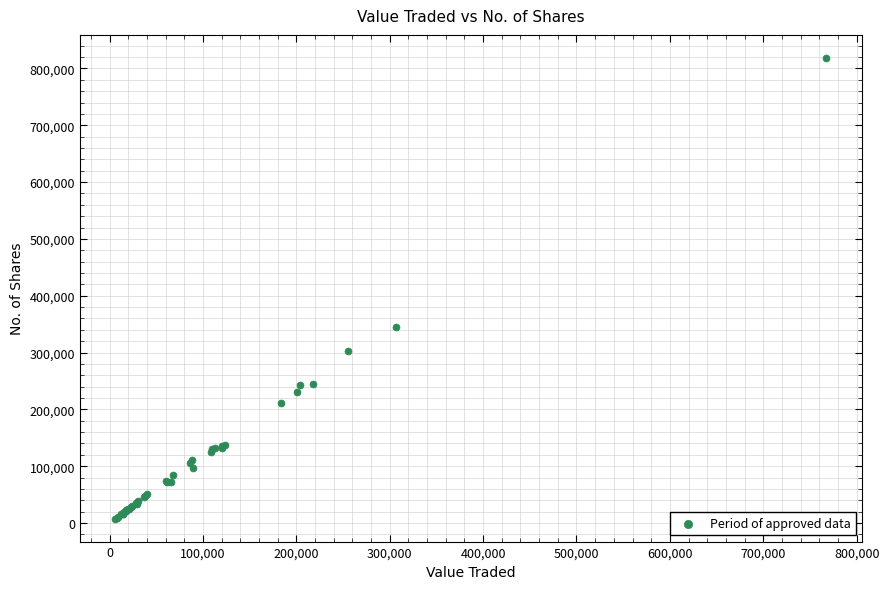

What Y value in the scatter plot is closest to 413217?

345663